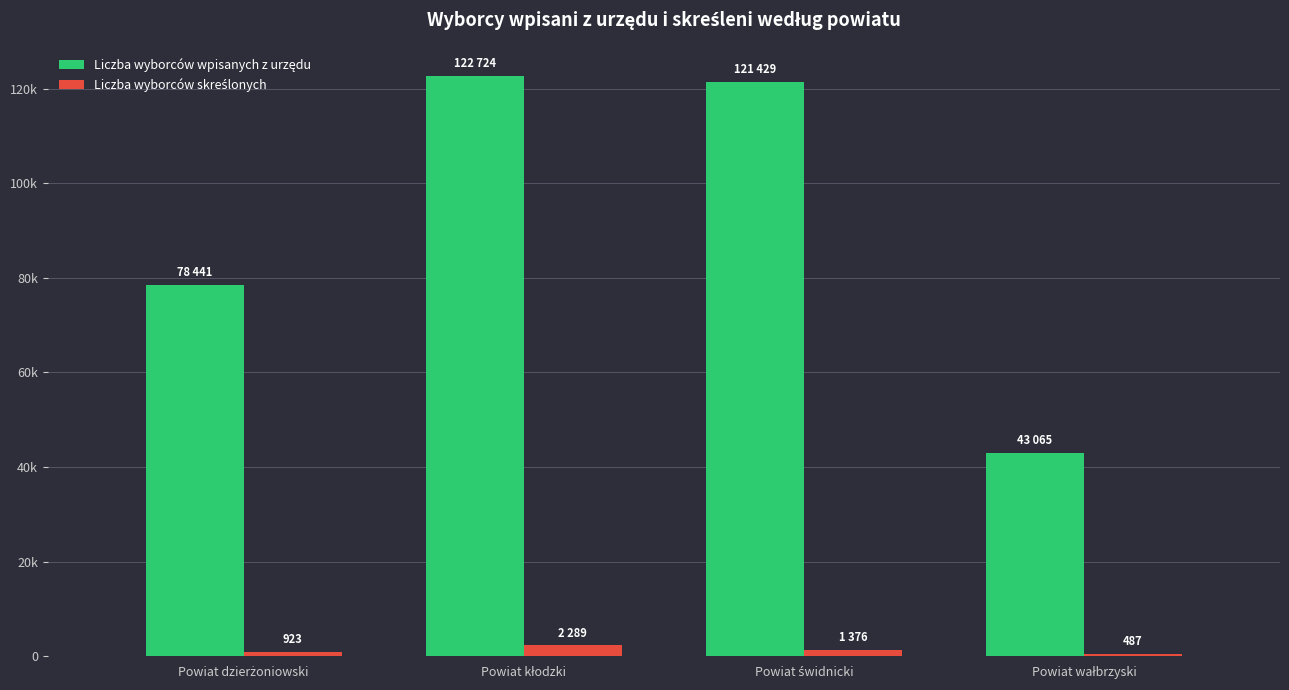

Are the bars horizontal?

No